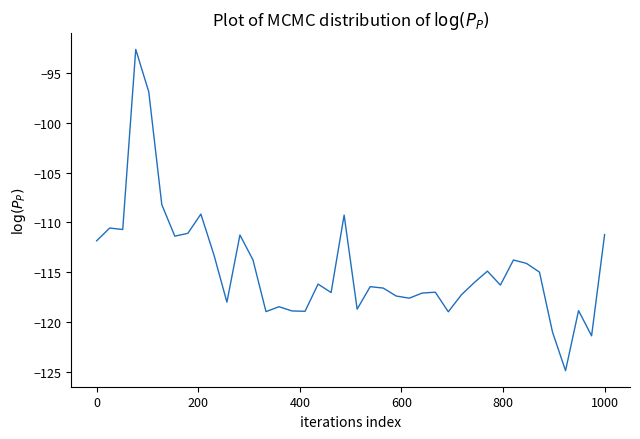

What is the difference between the maximum and minimum values?

32.3